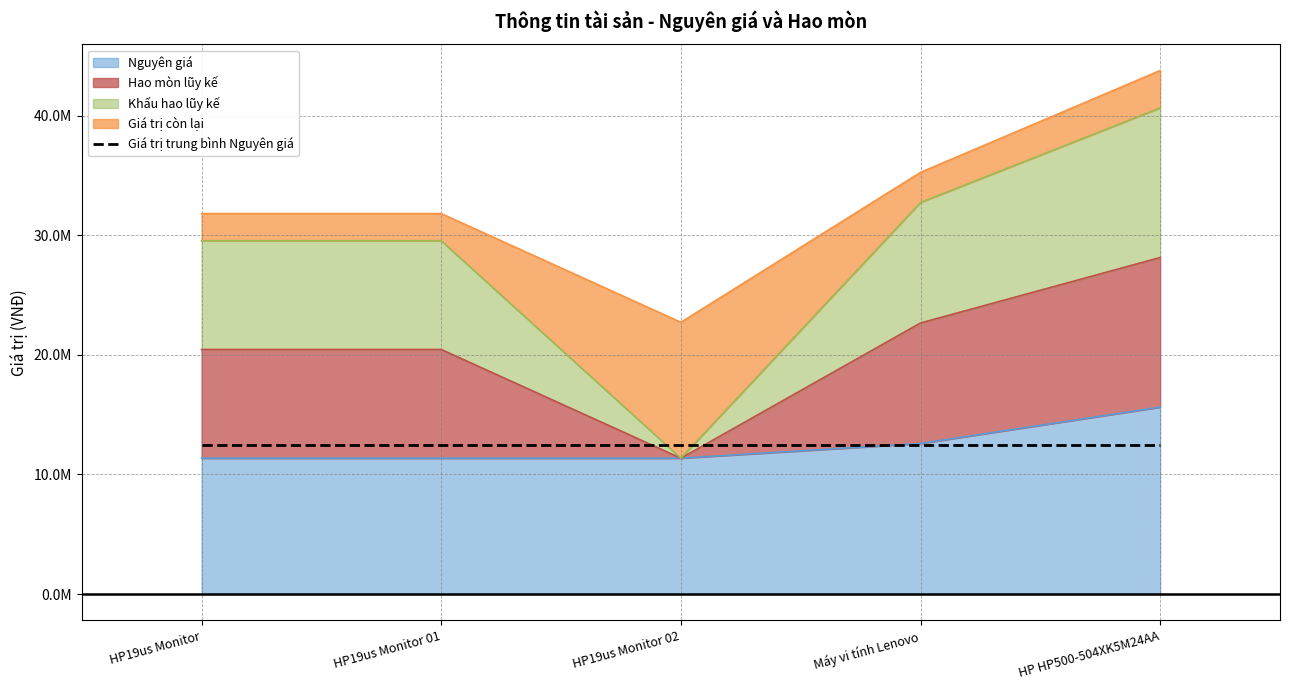

At how many categories does at least one series exceed 12610018?

4